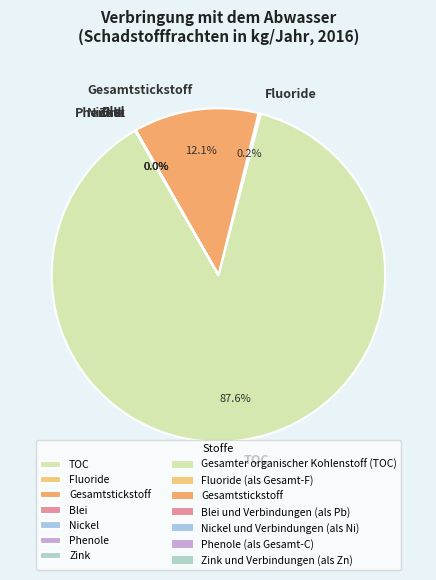

Does TOC account for over 50% of the chart?

Yes